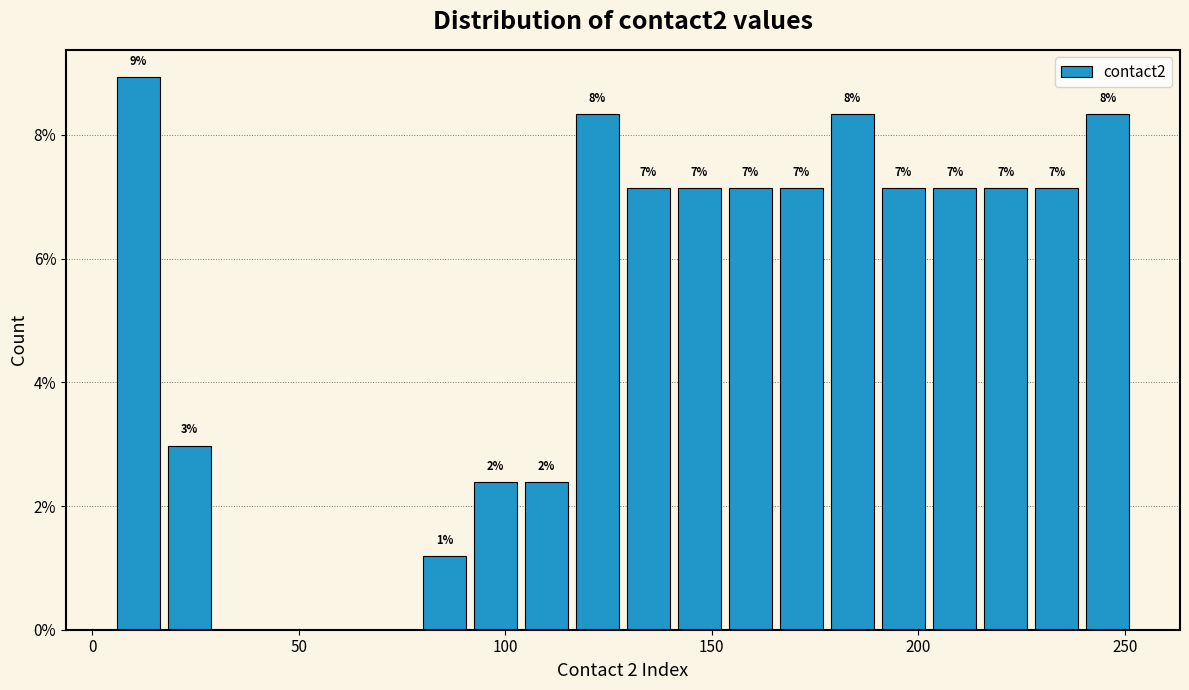

Around what value on the x-axis is the tallest bar? Give the approximate position of its centre, as read against the axis.

10